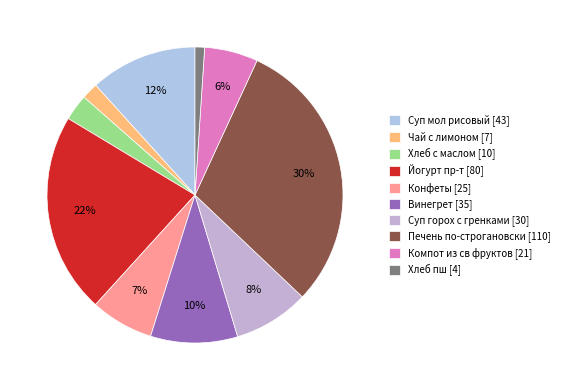

Count the number of slices in the pie.

10